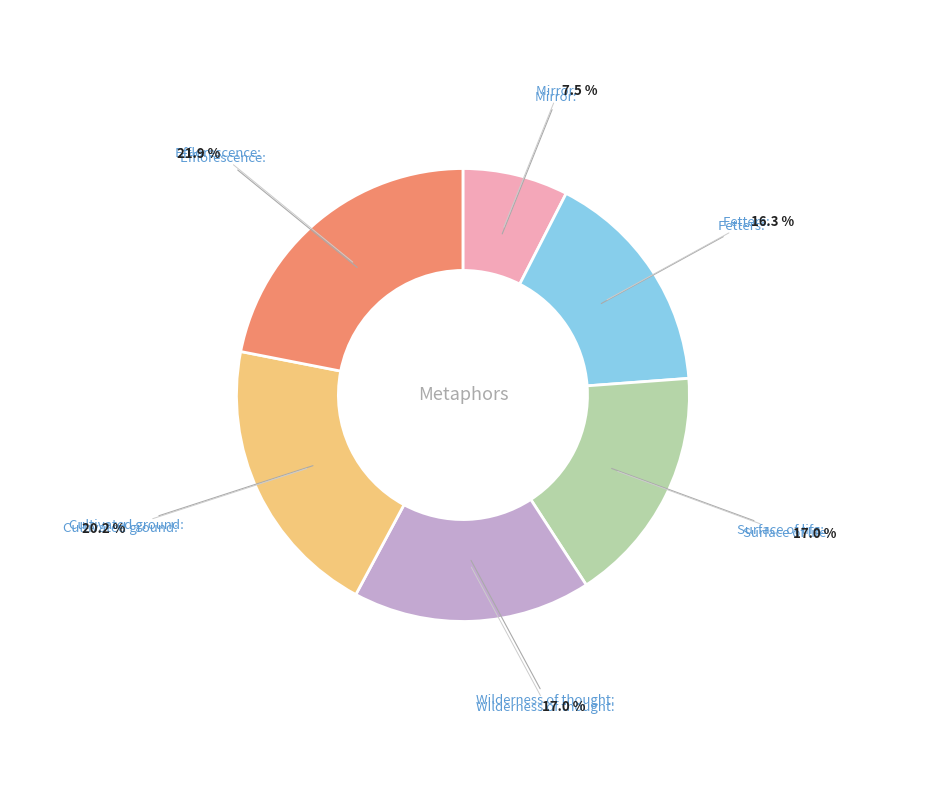

Is there a majority slice in this chart?

No